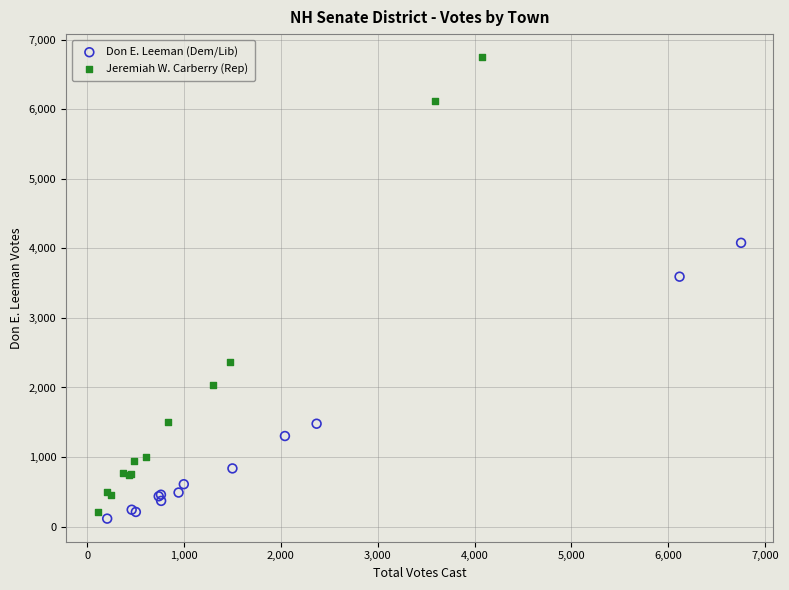

Which series has the largest Y range (max minus min)?

Jeremiah W. Carberry (Rep)